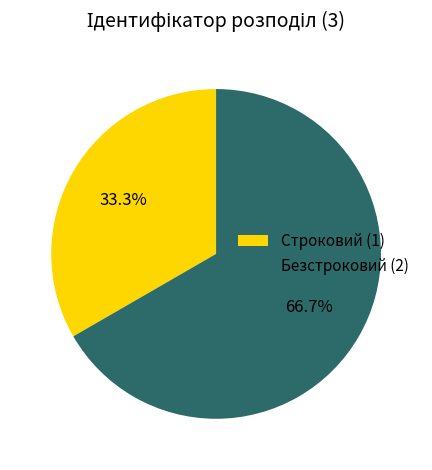

What is the smallest slice in the pie chart?

Строковий